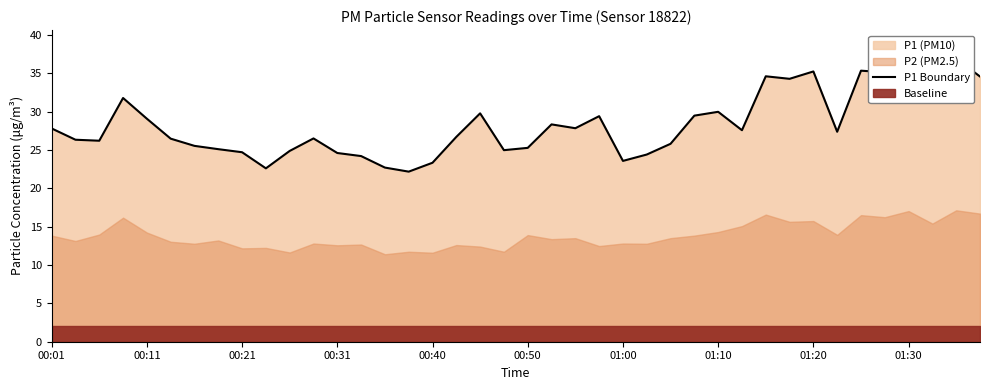

What is the difference between the values at 39 and 12?

10.0